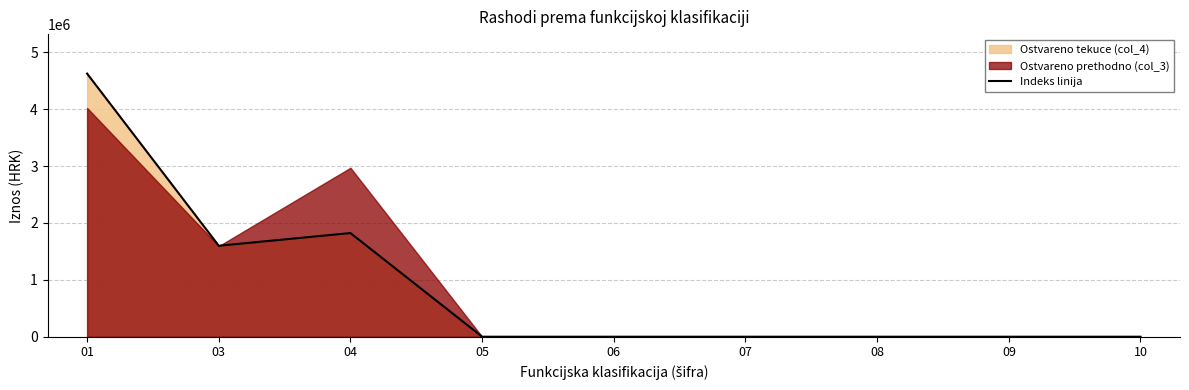

What is the difference between the values at 06 and 03?

1598992.6